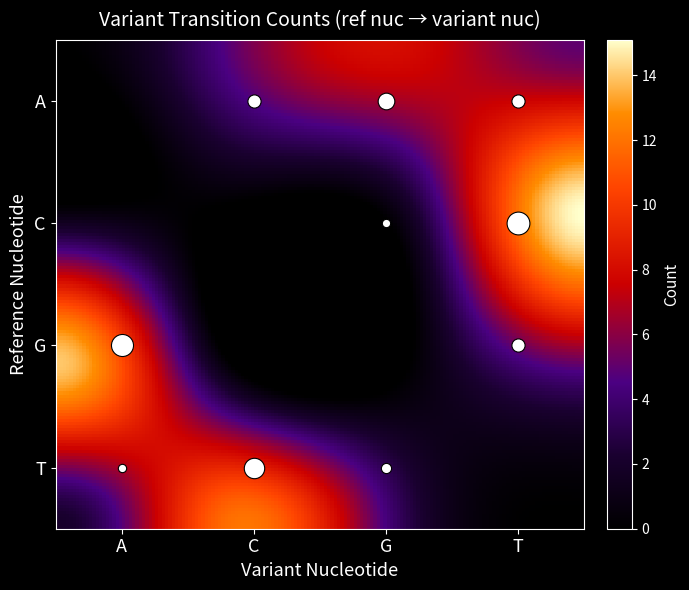

What is the average value?

6